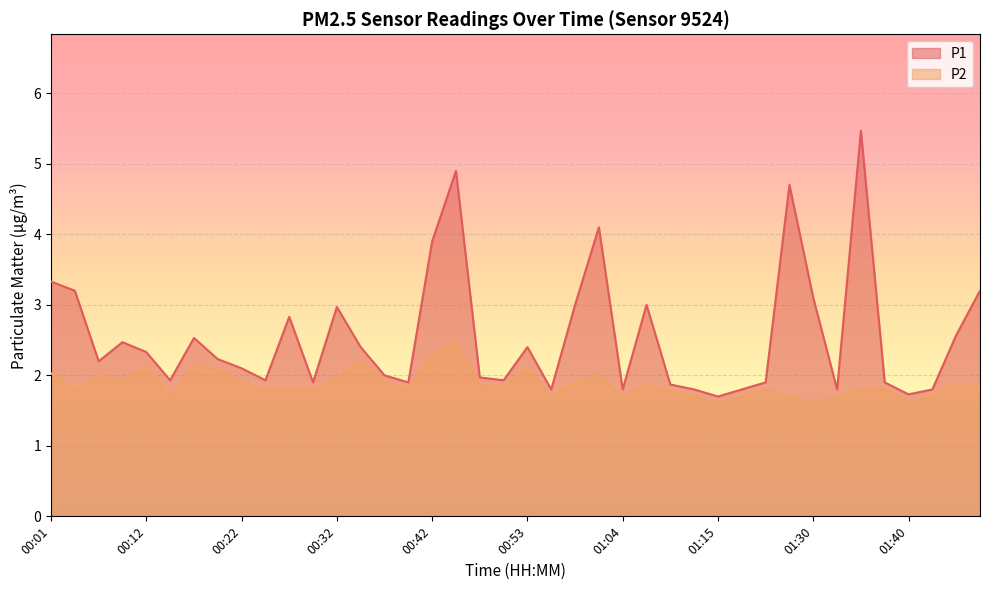

Is it true that P2 equals 0.4 at 01:12?

False